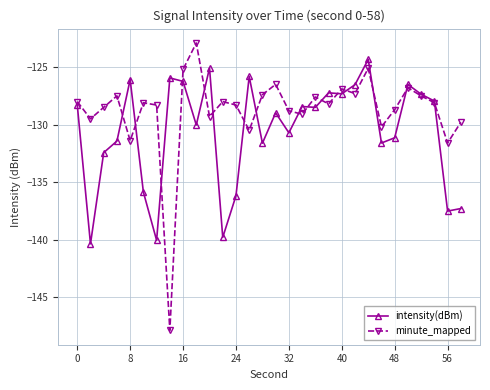

Which series has the largest total across all categories?

minute_mapped